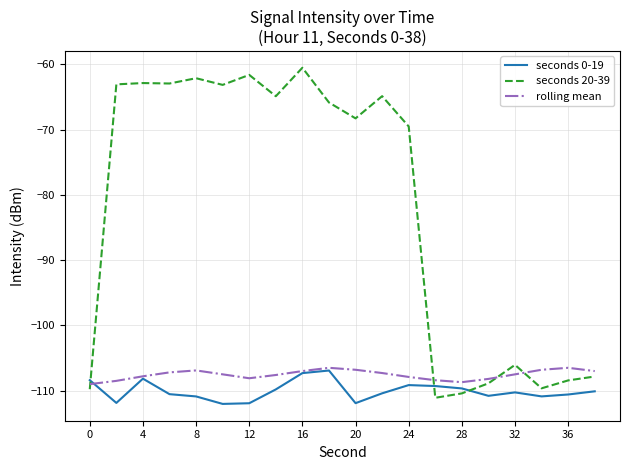

Which series ends up on top after the final intersection of rolling mean and seconds 20-39?

rolling mean